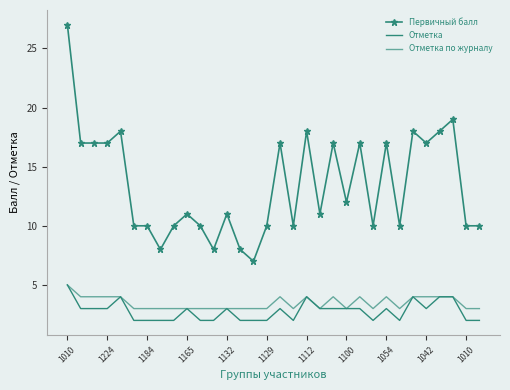

At how many categories does at least one series exceed 24?

1